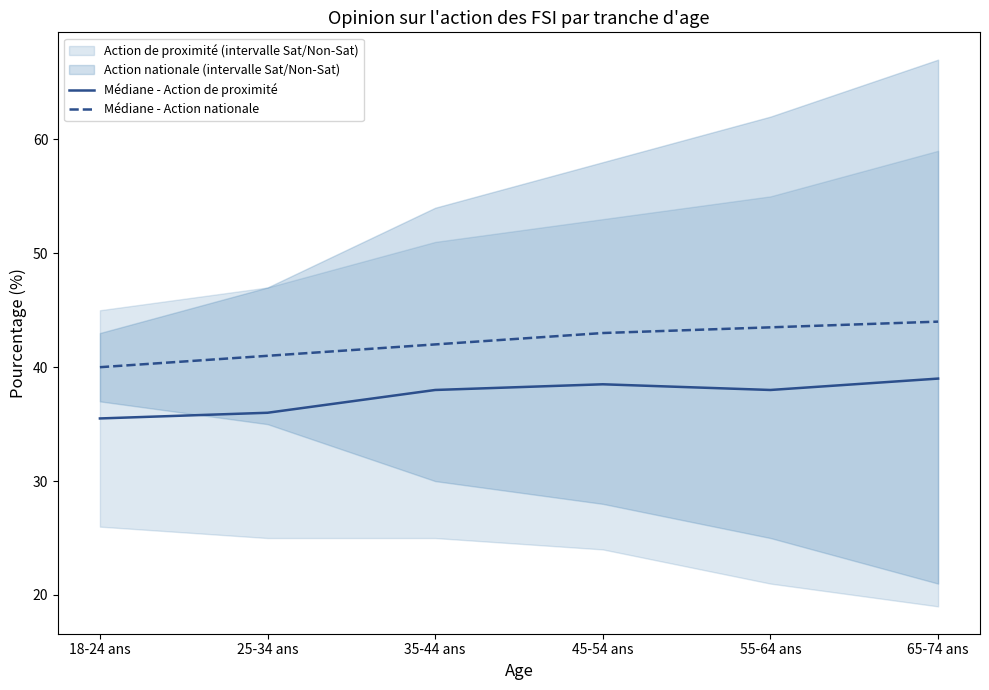

Reading left to right, what are all the values shown in this chart?

Médiane - Action de proximité: 35.5	36.0	38.0	38.5	38.0	39.0
Médiane - Action nationale: 40.0	41.0	42.0	43.0	43.5	44.0